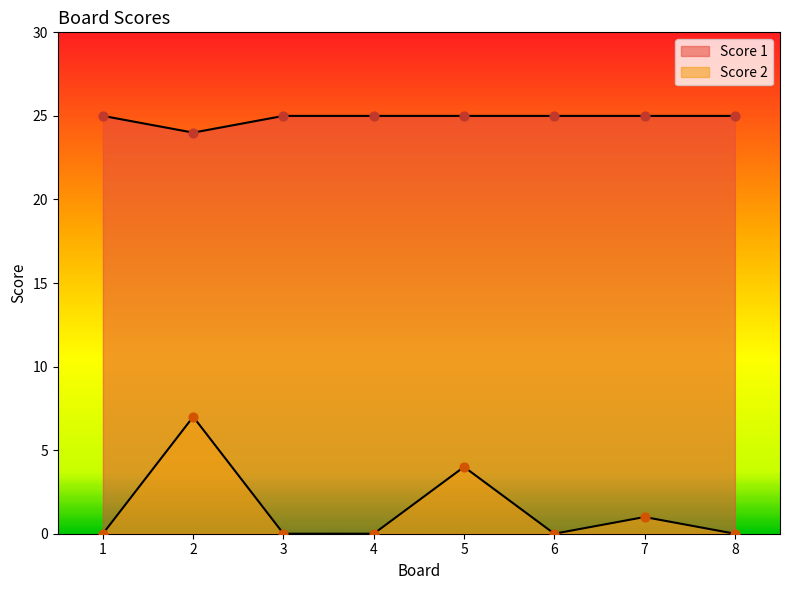

Which series has the largest Y range (max minus min)?

Score 2